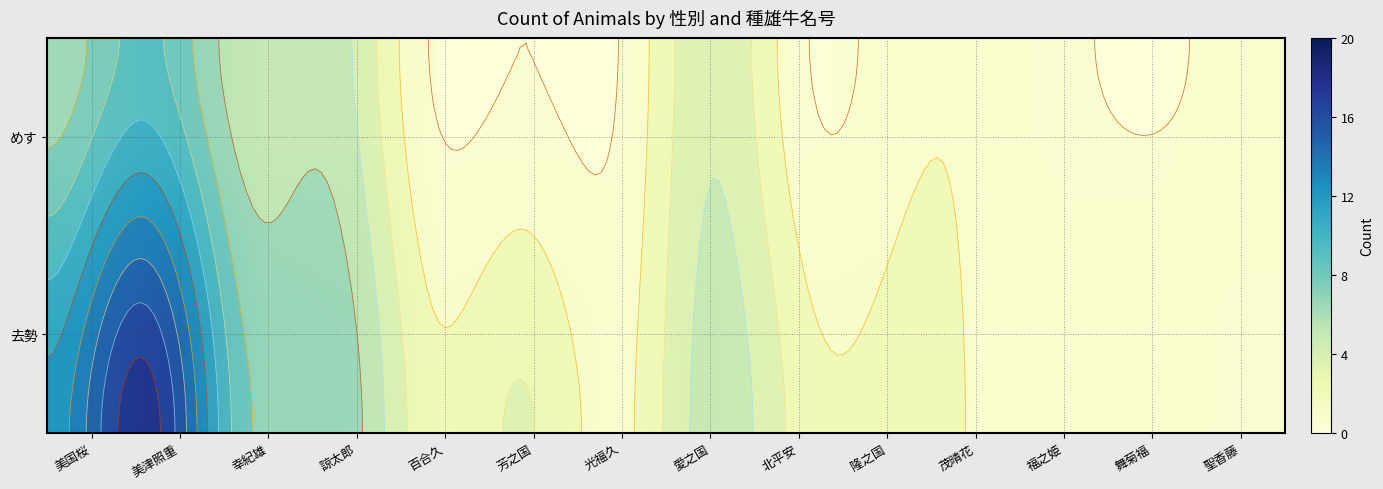

Between 芳之国 and 北平安, which is larger?

芳之国